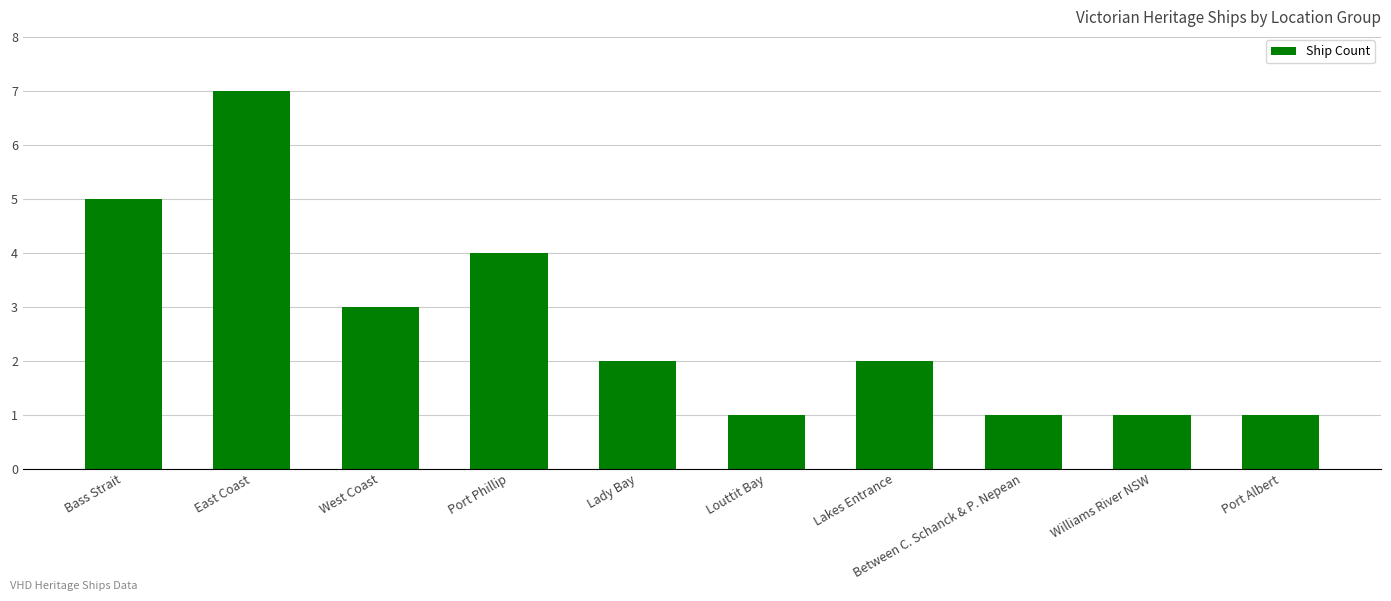

What is the sum of the values at Louttit Bay and Lakes Entrance?

3